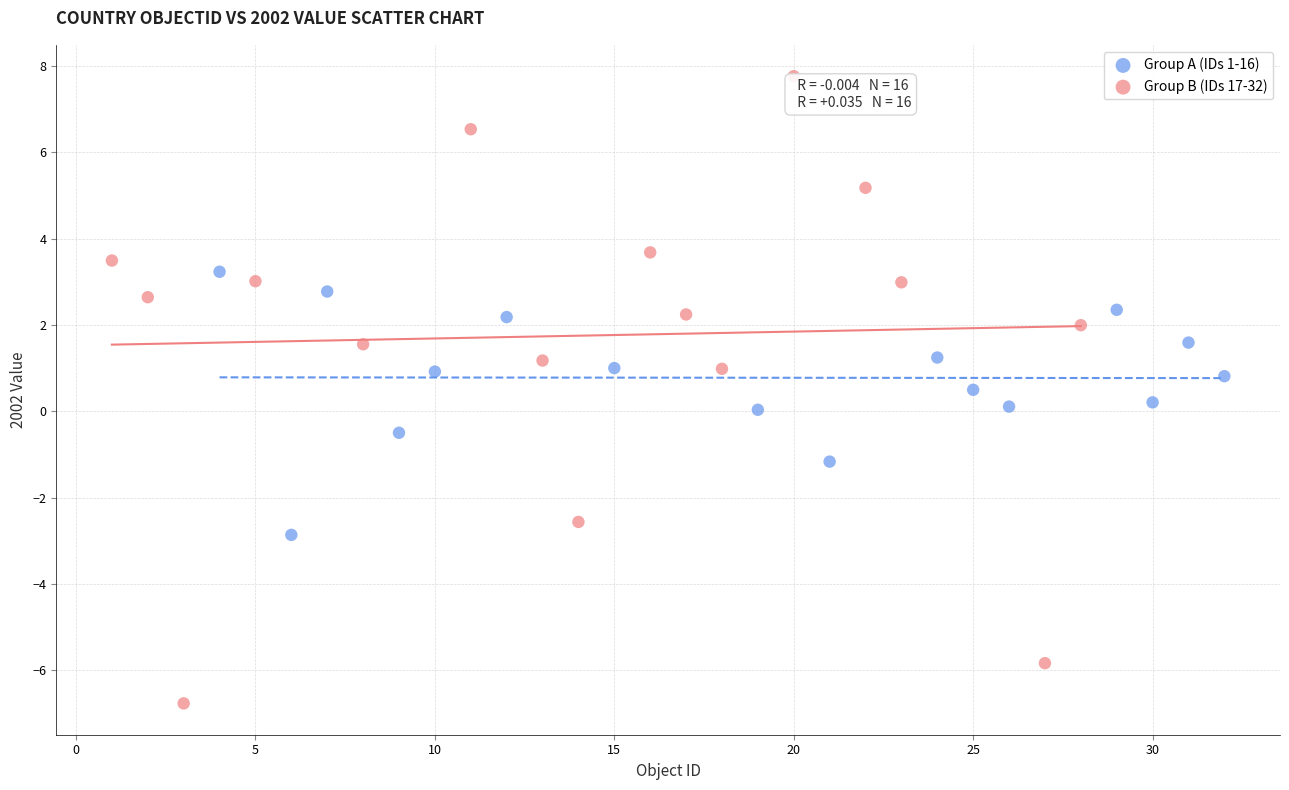

Which series reaches the maximum Y coordinate?

Group B (IDs 17-32)